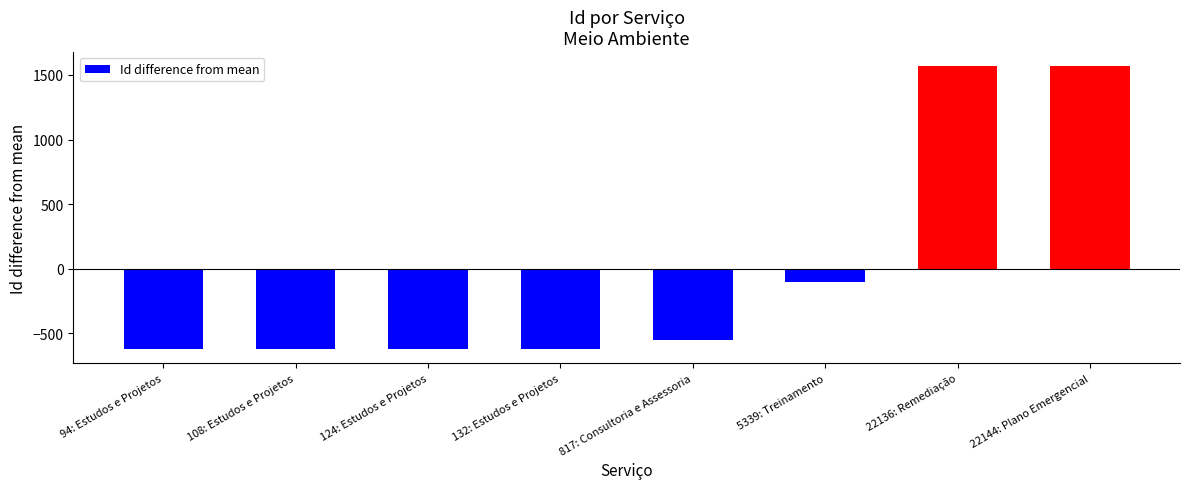

What is the approximate value at 22144: Plano Emergencial?

1567.1